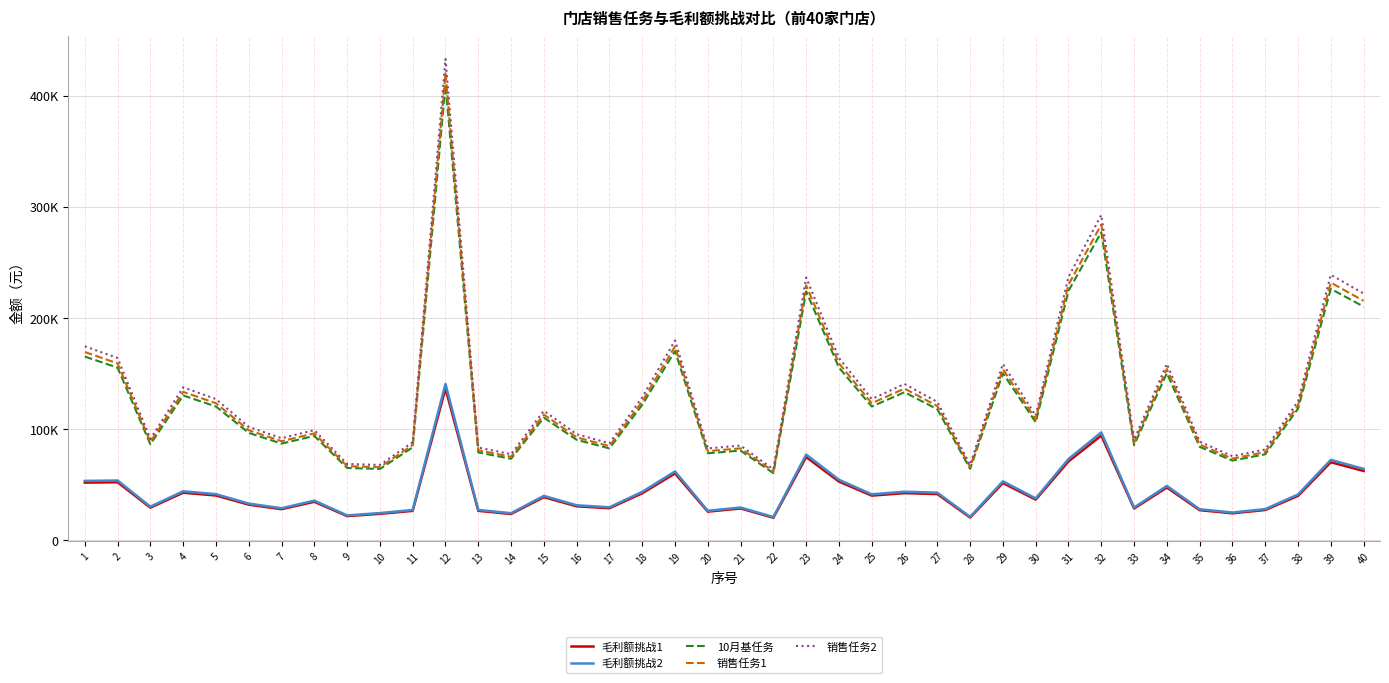

What are all the series names shown in the legend?

毛利额挑战1, 毛利额挑战2, 10月基任务, 销售任务1, 销售任务2